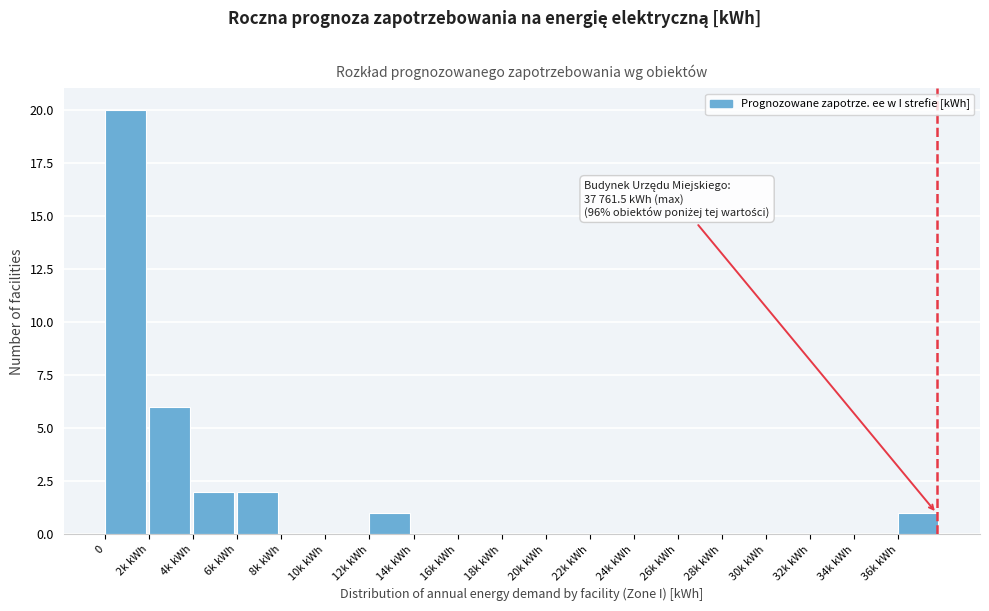

Reading right to left, list all the values displayed in this chart.

36k kWh=1	34k kWh=0	32k kWh=0	30k kWh=0	28k kWh=0	26k kWh=0	24k kWh=0	22k kWh=0	20k kWh=0	18k kWh=0	16k kWh=0	14k kWh=0	12k kWh=1	10k kWh=0	8k kWh=0	6k kWh=2	4k kWh=2	2k kWh=6	0=20